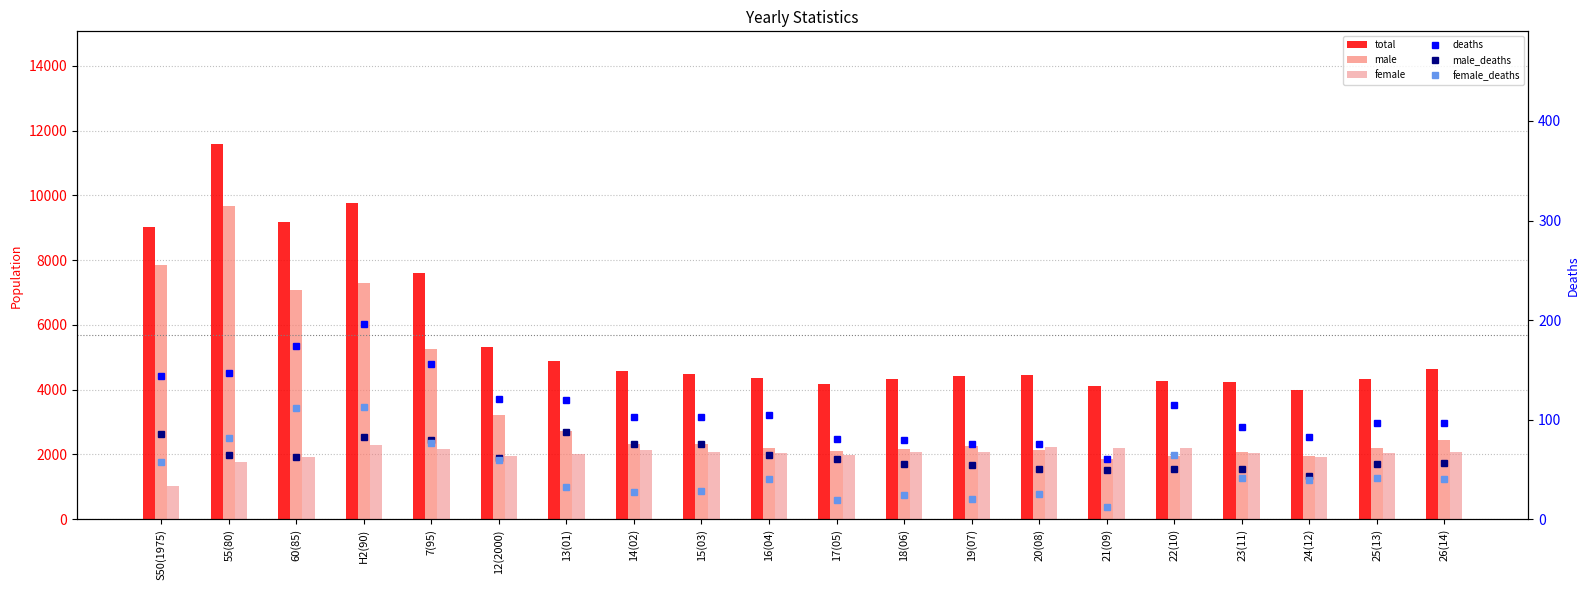

Are the bars horizontal?

No